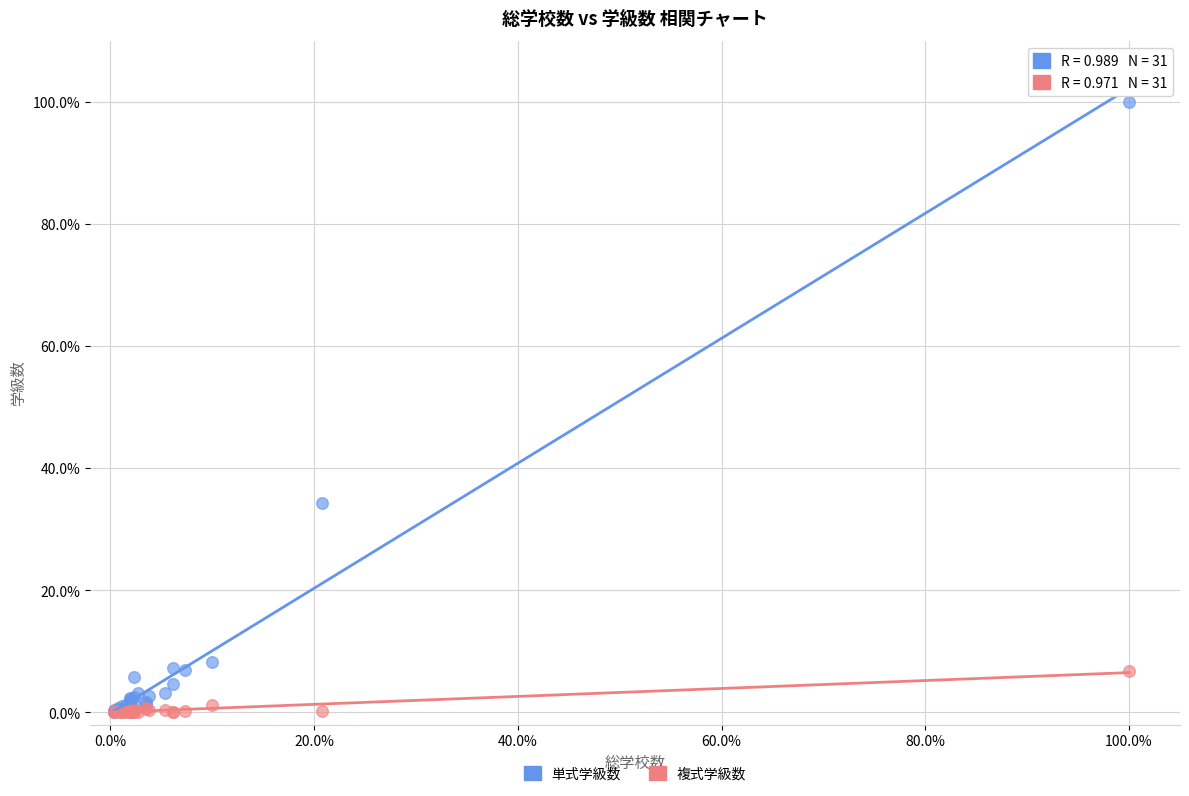

Which series reaches the maximum Y coordinate?

単式学級数